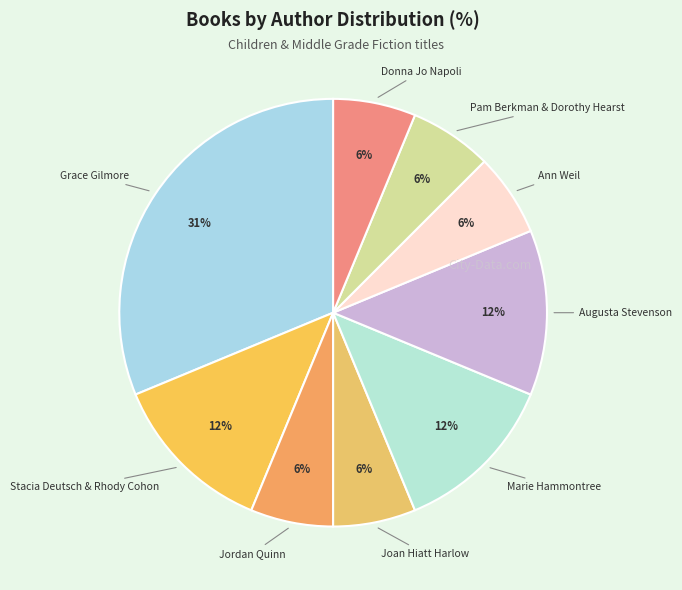

Count the number of slices in the pie.

9